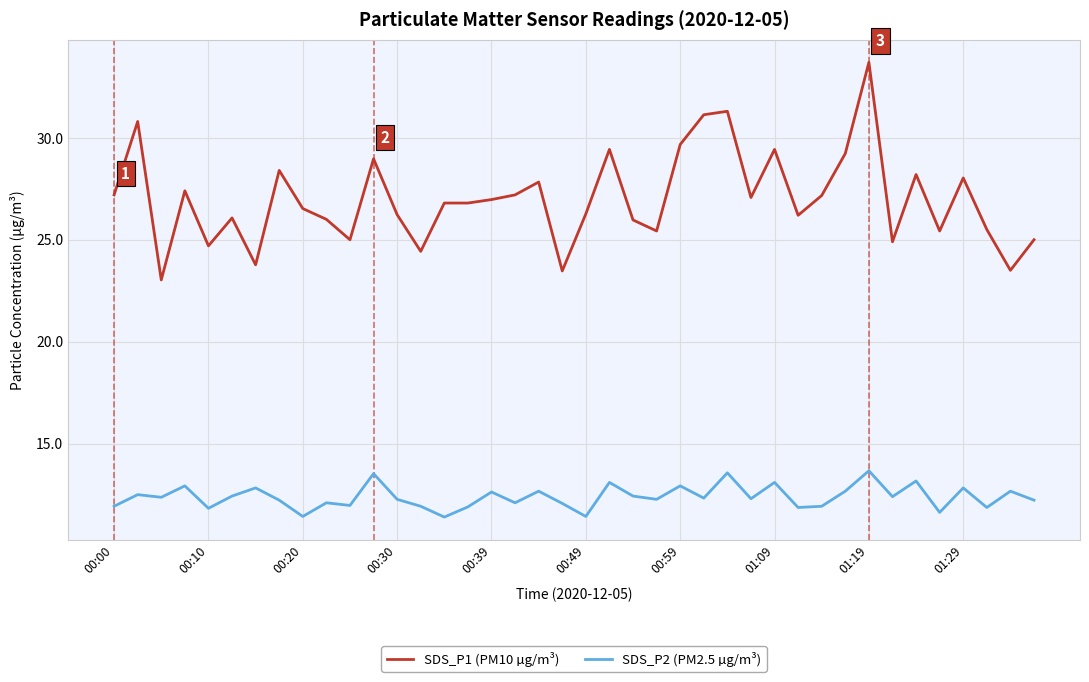

True or false: SDS_P2 (PM2.5 µg/m³) and SDS_P1 (PM10 µg/m³) cross at least once.

False